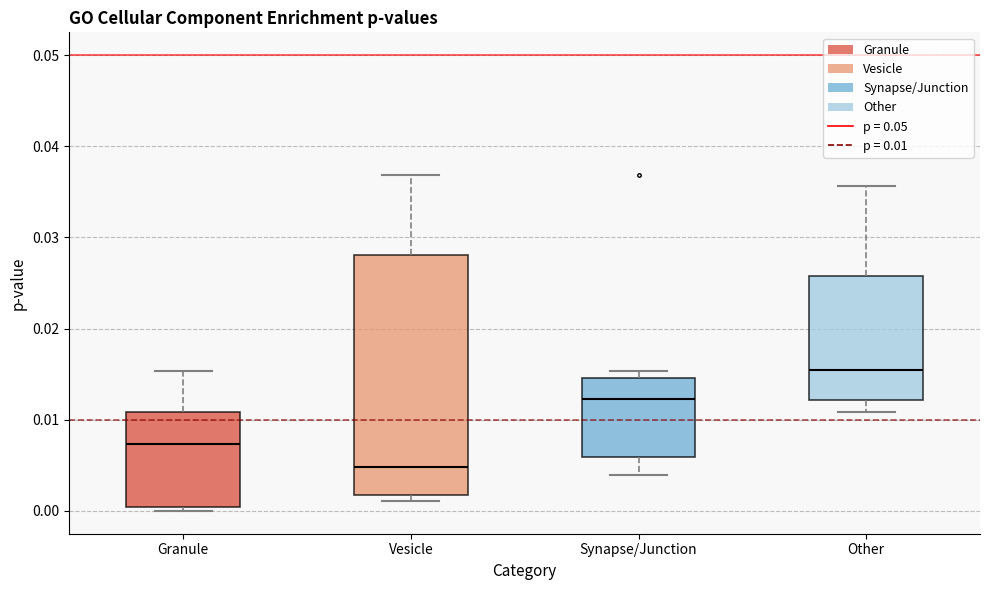

Which box's median line is the lowest?

Vesicle